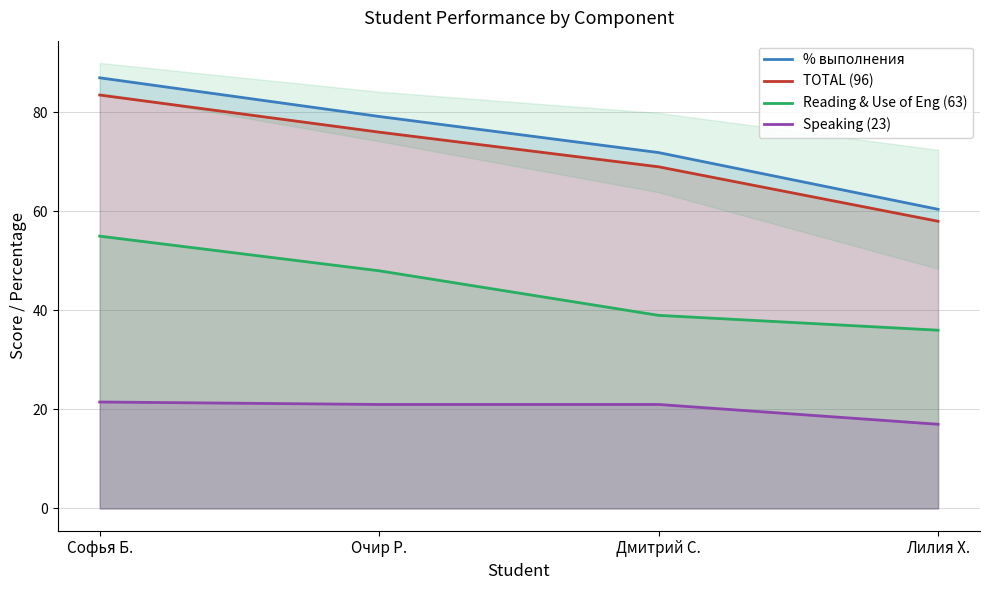

Which series has the largest total across all categories?

% выполнения